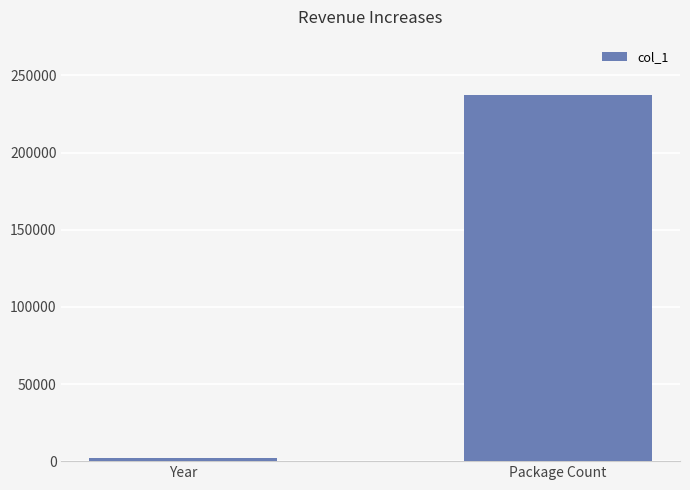

What is the minimum value shown in the chart?

2016